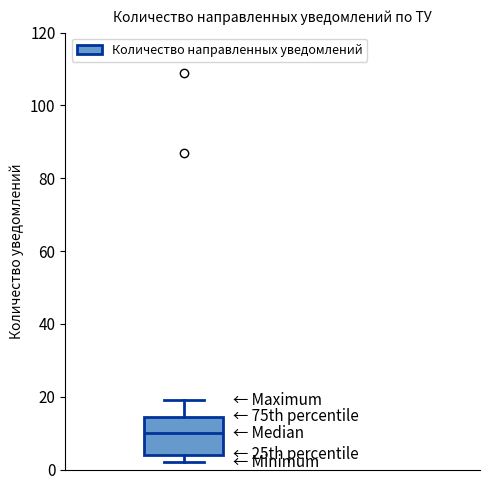

Read this box plot against the y-axis: the position of the median line, the range covered by the box, and the ends of both whiskers. The values are not printed on the chart, so give them approximately, as read against the axis.

median 10, box 4 to 14, whiskers 2 to 20